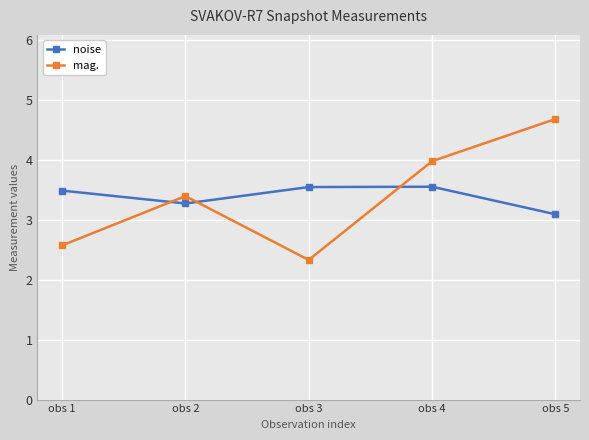

True or false: mag. and noise cross at least once.

True